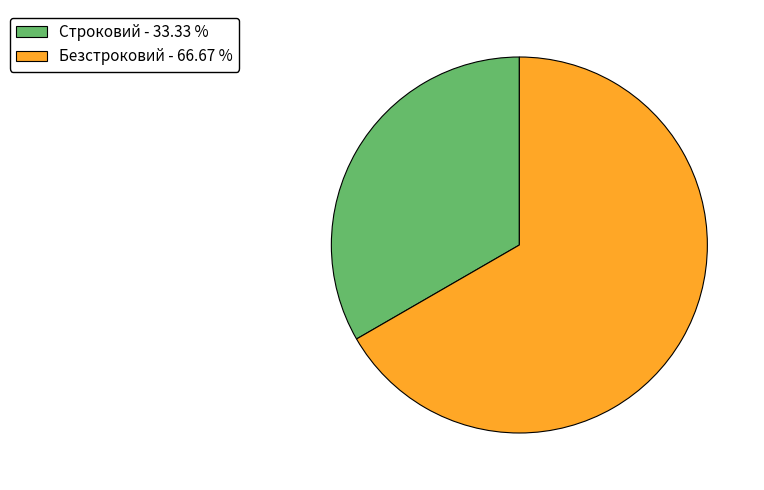

The Строковий slice represents 39% of the pie. True or false?

False